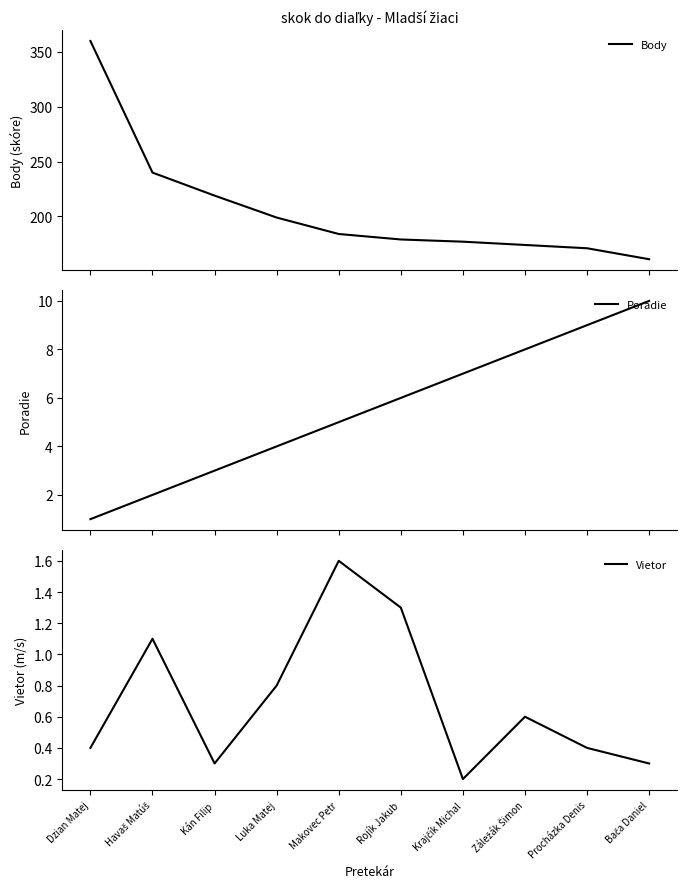

What value does the Poradie series have at Bača Daniel?

10.0